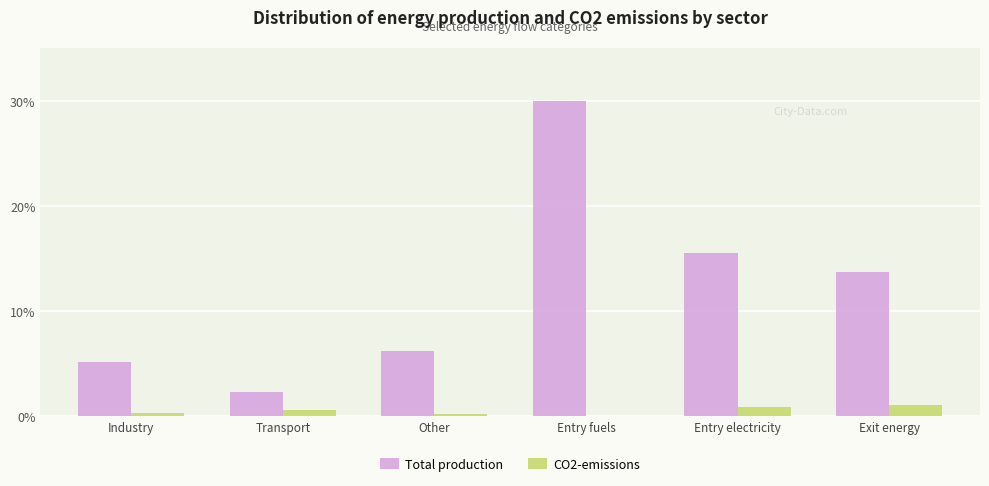

What is the sum of all CO2-emissions values?

2.9